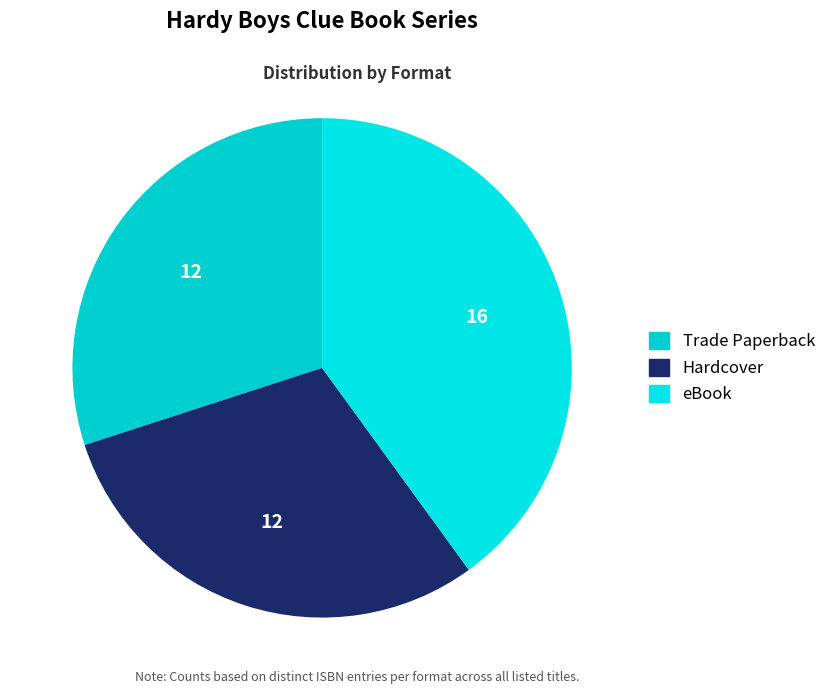

Is Trade Paperback the majority of the pie?

No